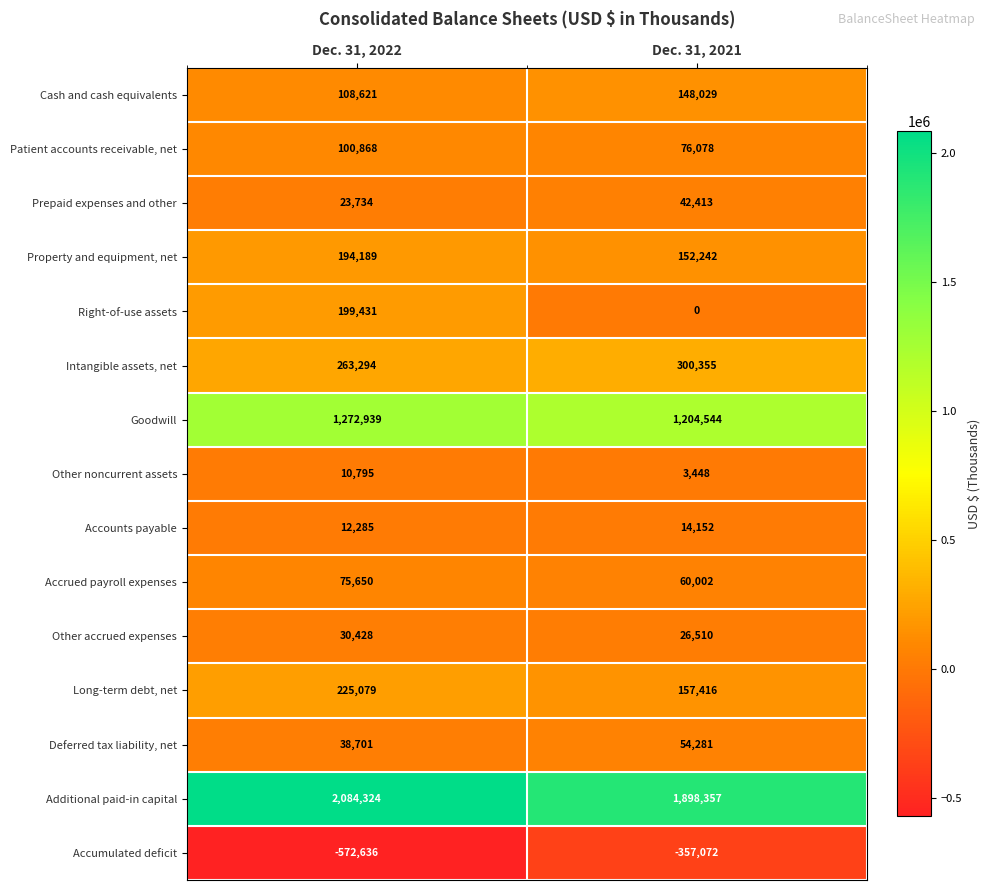

Reading left to right, what are all the values shown in this chart?

Cash and cash equivalents: Dec. 31, 2022=108621	Dec. 31, 2021=148029
Patient accounts receivable, net: Dec. 31, 2022=100868	Dec. 31, 2021=76078
Prepaid expenses and other: Dec. 31, 2022=23734	Dec. 31, 2021=42413
Property and equipment, net: Dec. 31, 2022=194189	Dec. 31, 2021=152242
Right-of-use assets: Dec. 31, 2022=199431	Dec. 31, 2021=0
Intangible assets, net: Dec. 31, 2022=263294	Dec. 31, 2021=300355
Goodwill: Dec. 31, 2022=1272939	Dec. 31, 2021=1204544
Other noncurrent assets: Dec. 31, 2022=10795	Dec. 31, 2021=3448
Accounts payable: Dec. 31, 2022=12285	Dec. 31, 2021=14152
Accrued payroll expenses: Dec. 31, 2022=75650	Dec. 31, 2021=60002
Other accrued expenses: Dec. 31, 2022=30428	Dec. 31, 2021=26510
Long-term debt, net: Dec. 31, 2022=225079	Dec. 31, 2021=157416
Deferred tax liability, net: Dec. 31, 2022=38701	Dec. 31, 2021=54281
Additional paid-in capital: Dec. 31, 2022=2084324	Dec. 31, 2021=1898357
Accumulated deficit: Dec. 31, 2022=-572636	Dec. 31, 2021=-357072